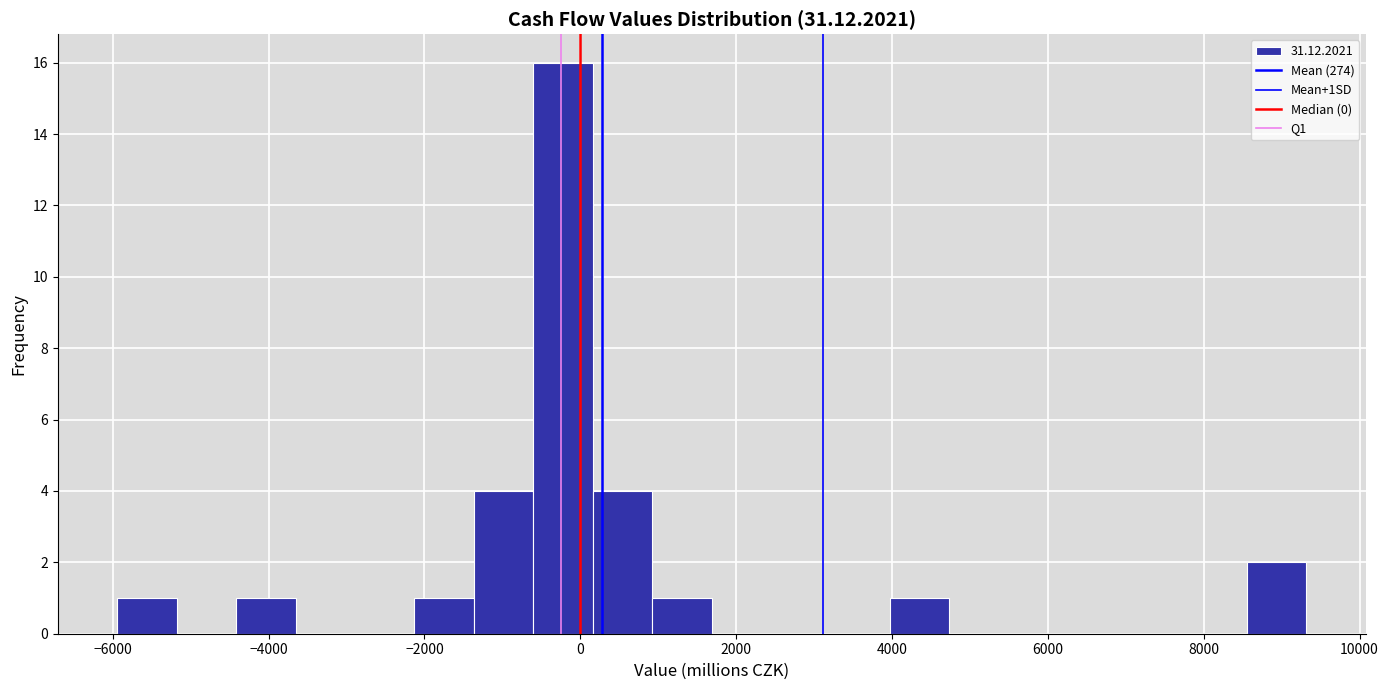

Read against the x-axis, roughly where is the centre of the tallest bar?

-200